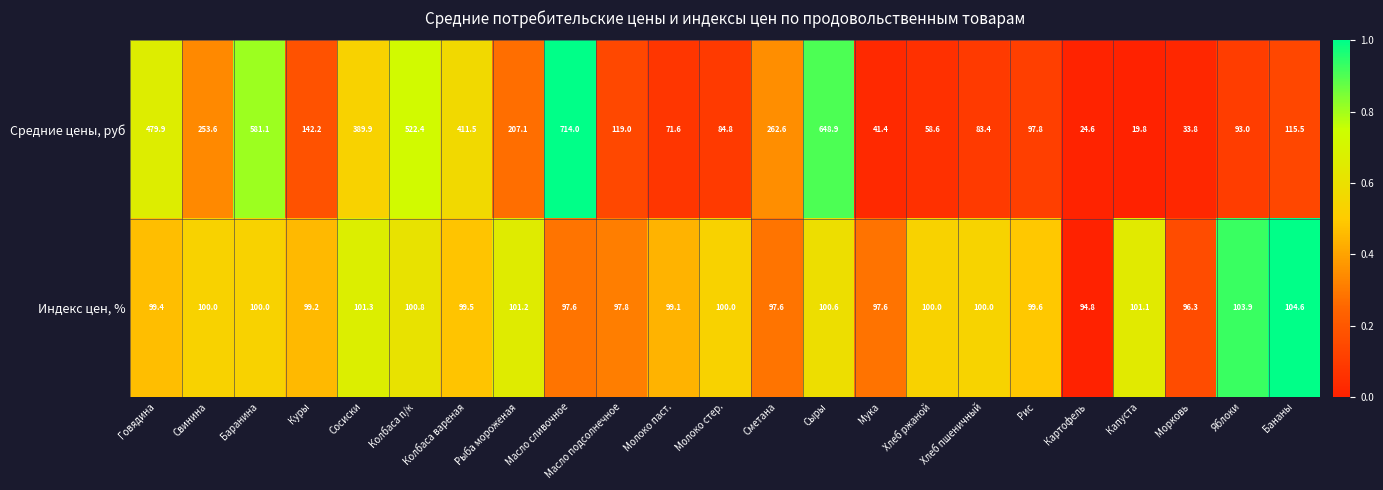

The Средние цены, руб series shows 679.5 at Колбаса вареная. True or false?

False